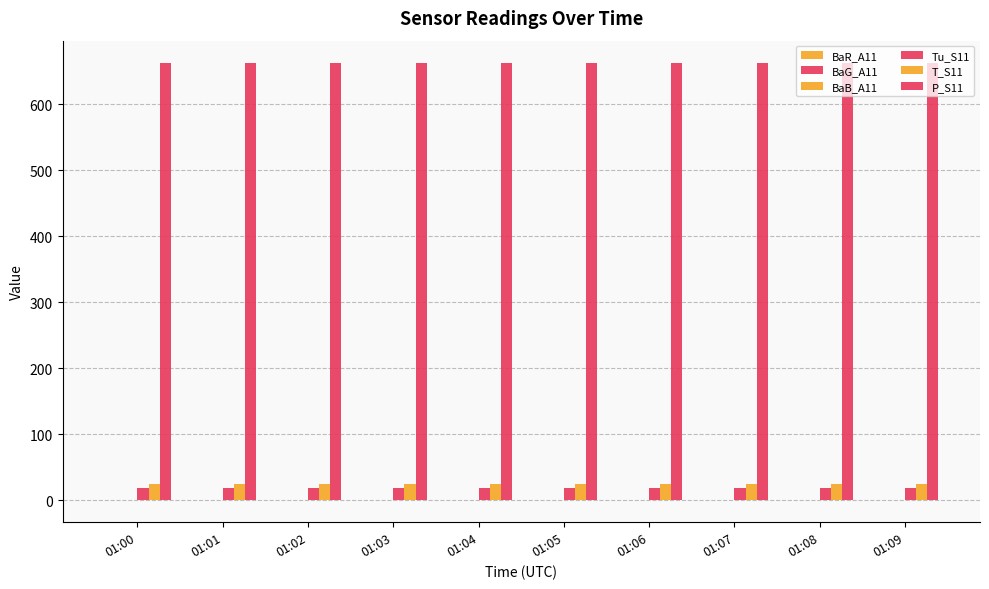

Reading right to left, list all the values displayed in this chart.

BaR_A11: 0.1	0.2	0.1	0.0	0.3	-0.4	0.5	-0.1	0.0	0.4
BaG_A11: 0.5	0.1	0.0	-0.1	0.2	0.2	0.5	-0.2	-0.2	0.4
BaB_A11: 0.4	0.0	0.2	0.1	0.1	0.4	0.0	-0.1	0.1	0.1
Tu_S11: 18.2	18.3	18.3	18.4	18.5	18.4	18.0	17.9	17.9	17.9
T_S11: 24.8	24.8	24.9	24.9	24.9	25.0	25.0	25.0	25.0	25.0
P_S11: 663.2	663.2	663.2	663.2	663.2	663.2	662.3	662.3	662.3	662.2